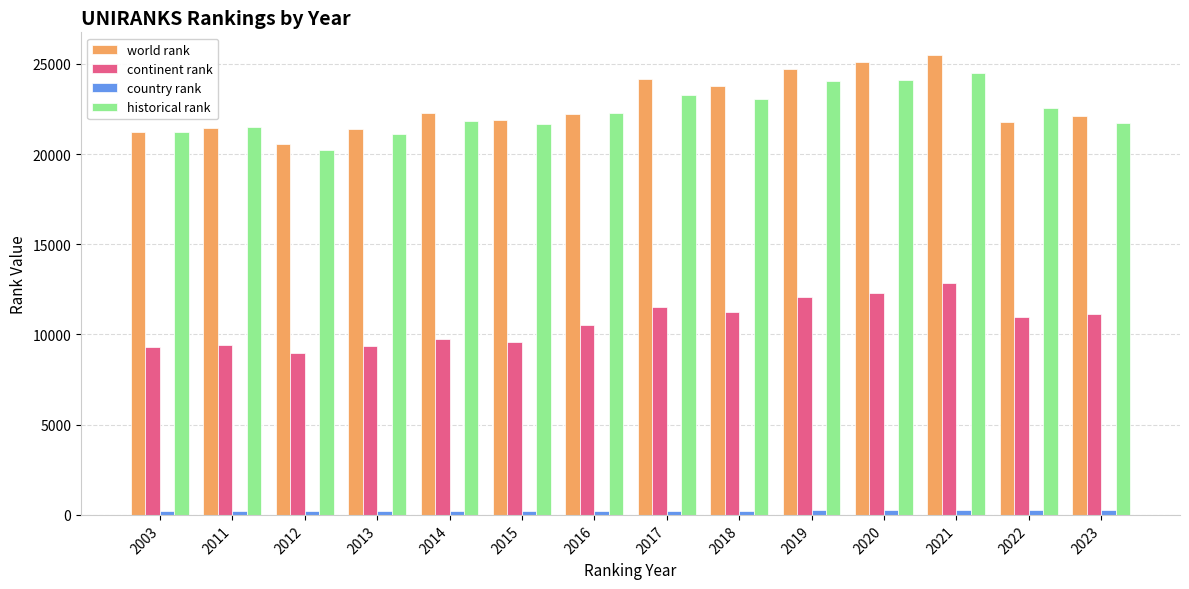

Between 2012 and 2018, which series saw the biggest shift?

world rank